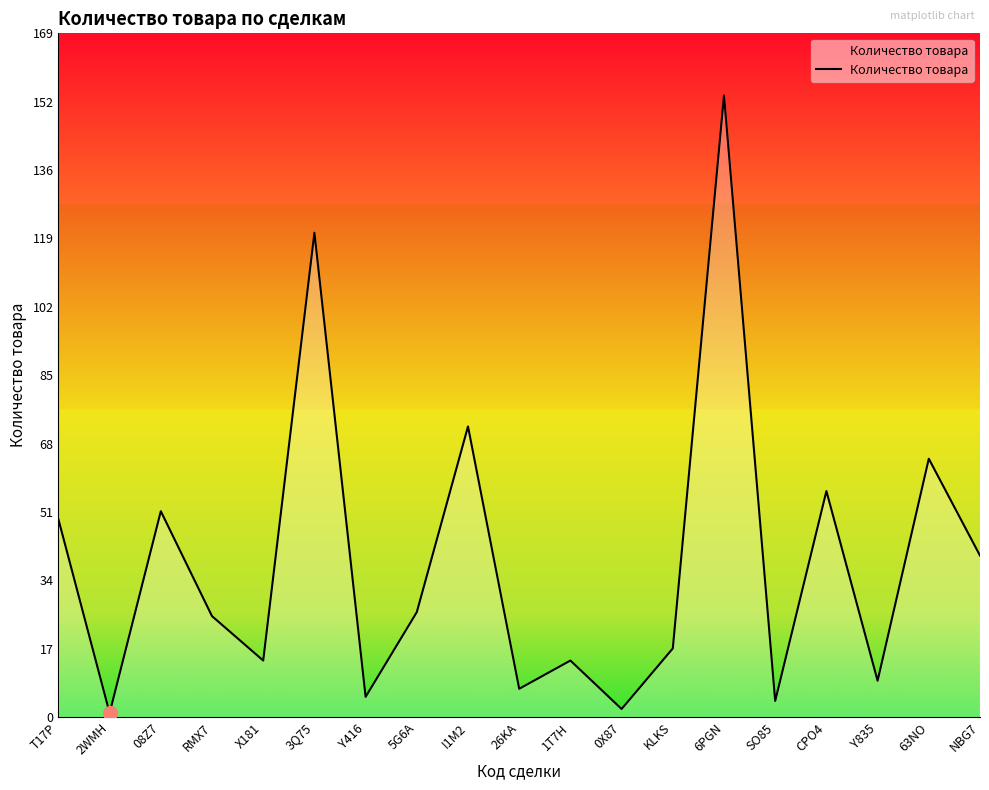

Between 3Q75 and NBG7, which is larger?

3Q75